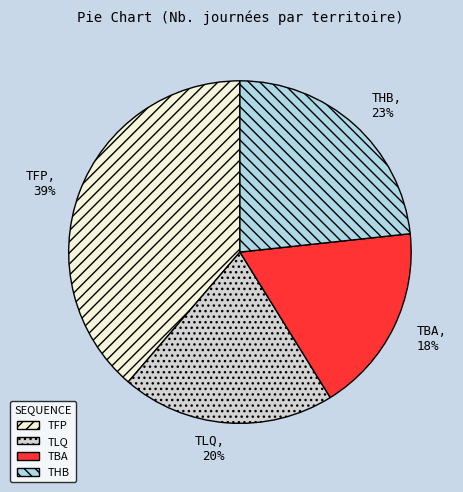

Between TFP and TBA, which is larger?

TFP